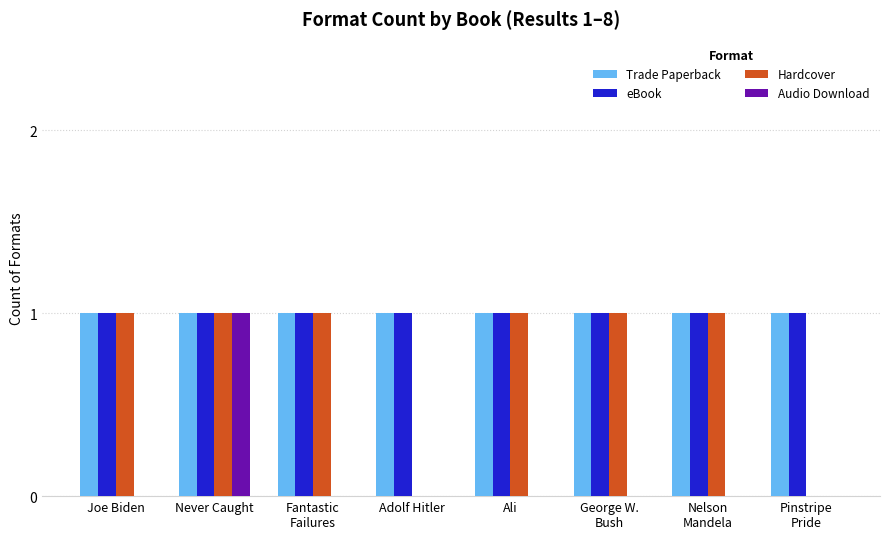

What is the total value across all series at Never Caught?

4